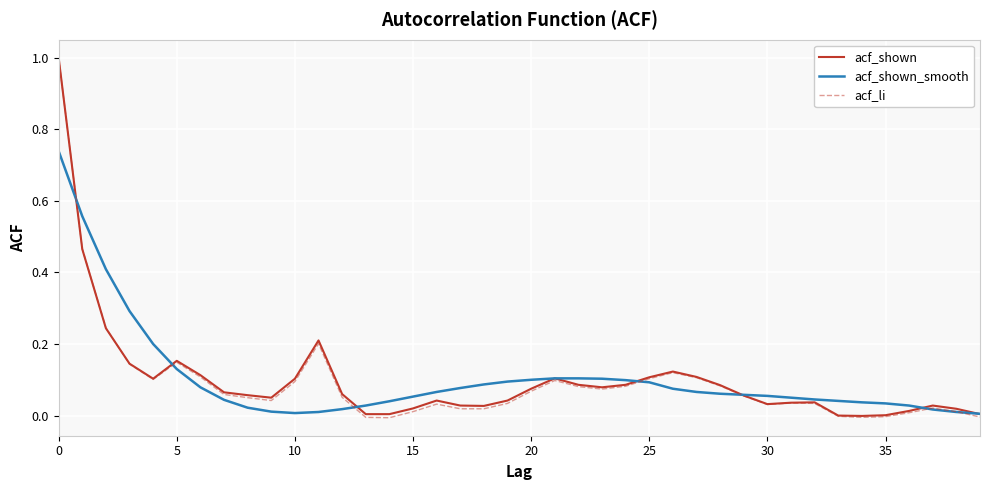

Which series has the largest range (max minus min)?

acf_li